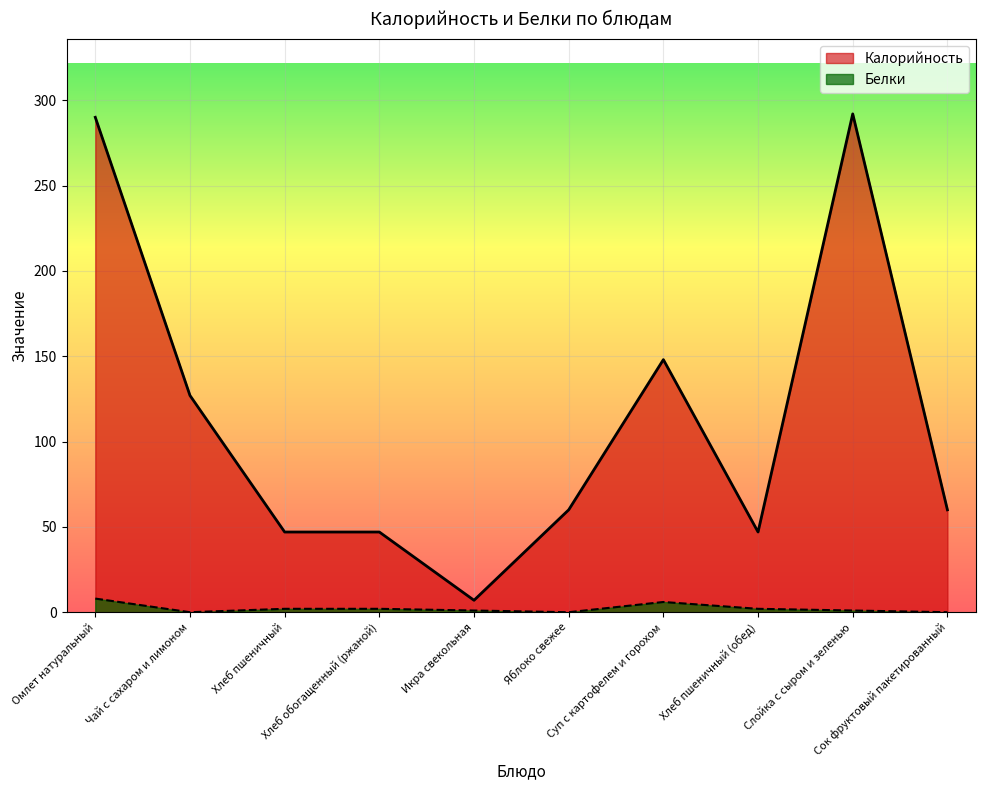

At which category does Белки reach its first local valley?

Чай с сахаром и лимоном